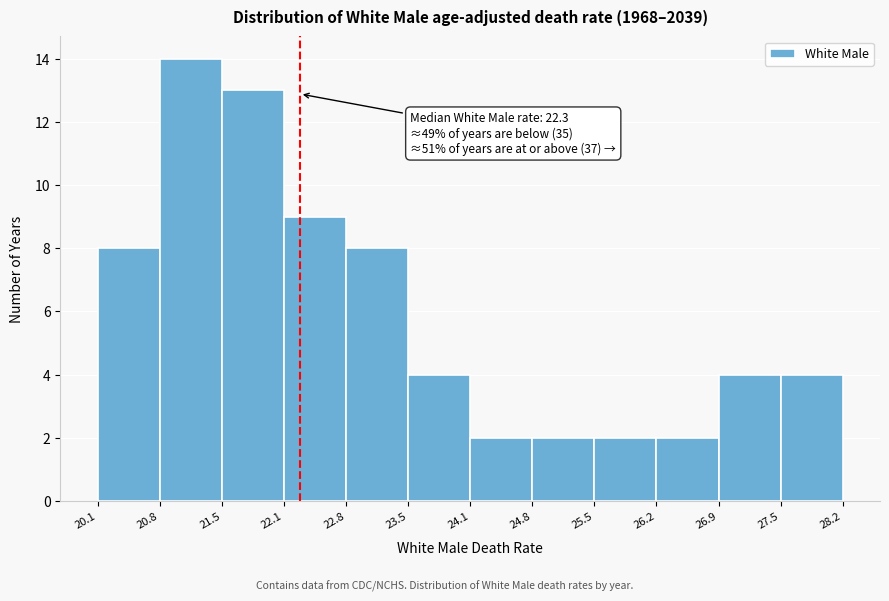

Which range on the x-axis has the tallest bar?

20.8 to 21.5